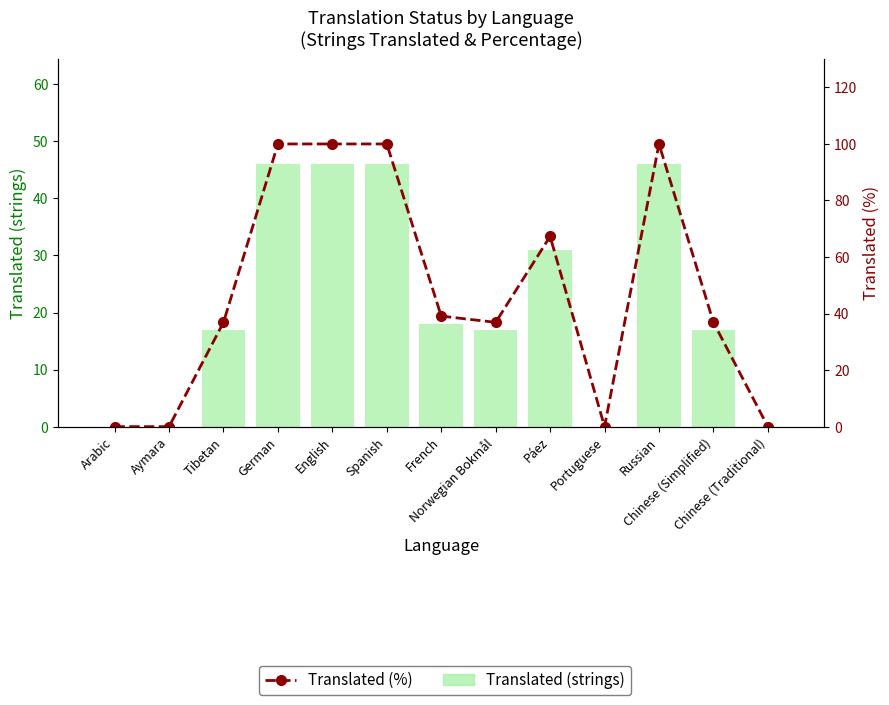

Rank the series by their average value, from lowest to highest.

Translated (strings), Translated (%)